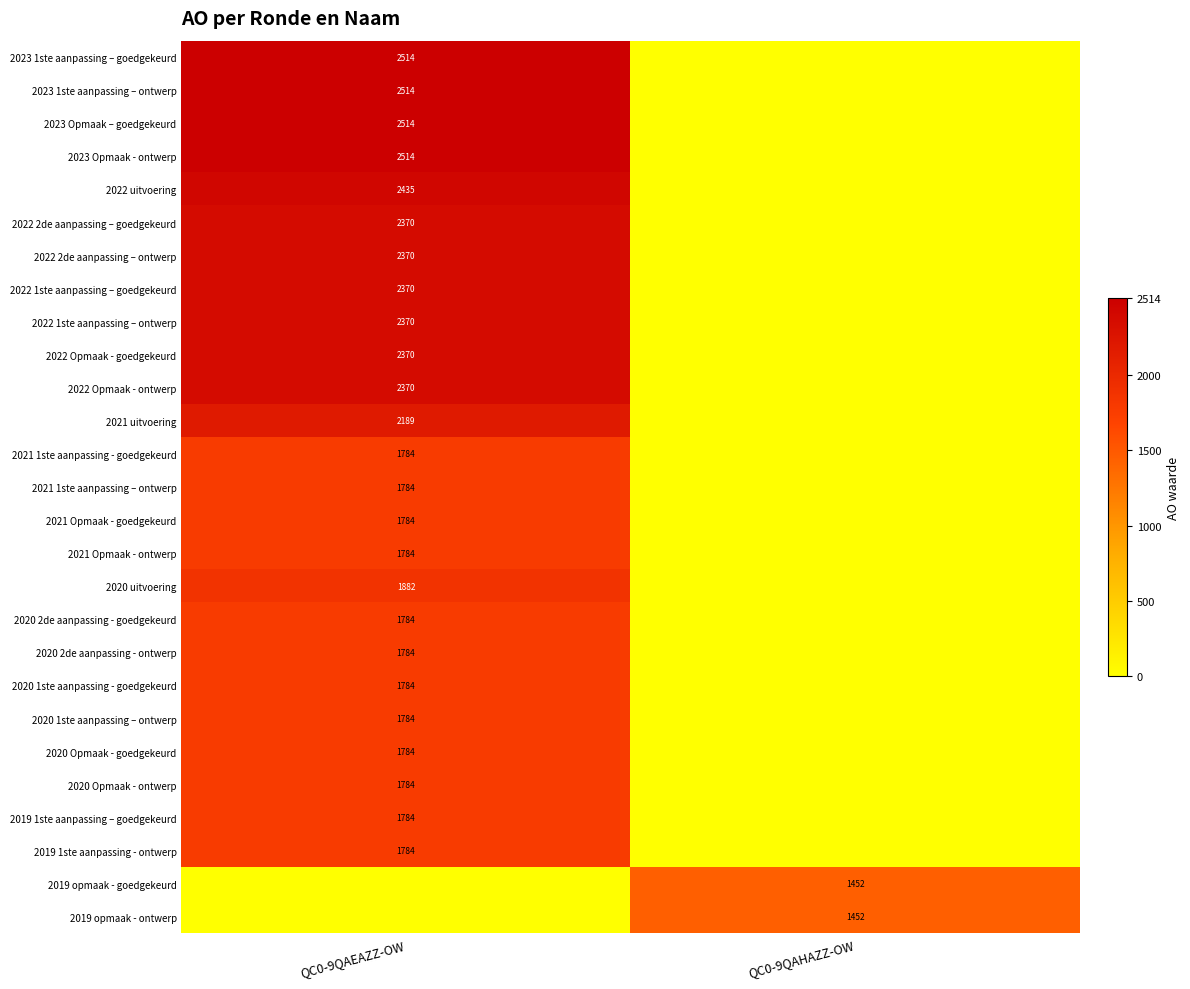

The value of 2023 Opmaak – goedgekeurd at QC0-9QAEAZZ-OW is 4129. True or false?

False